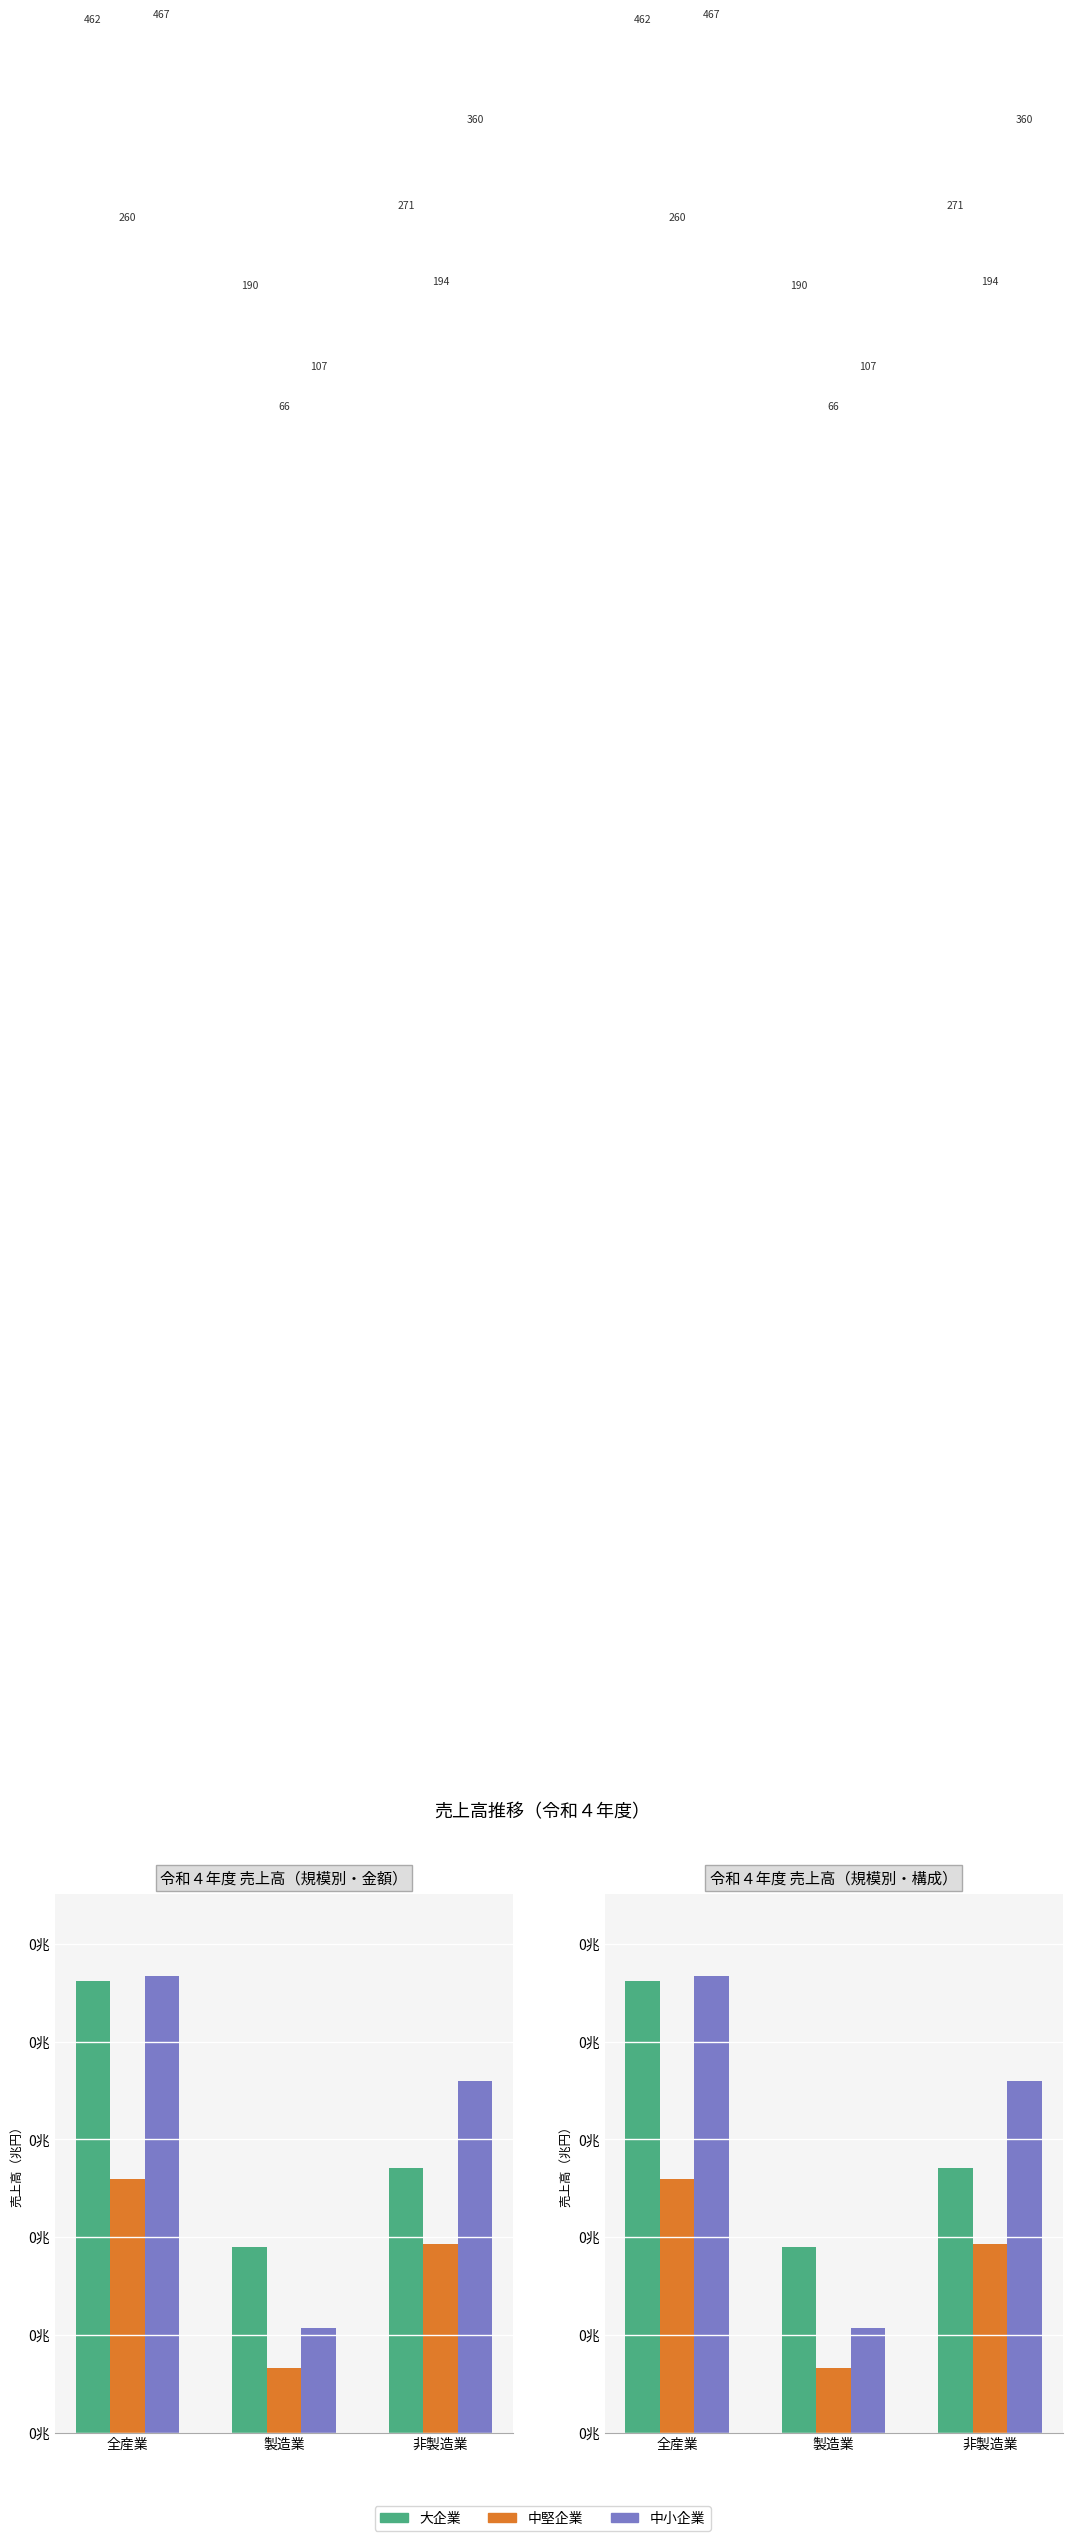

The 中小企業 series shows 467.0 at 全産業. True or false?

True